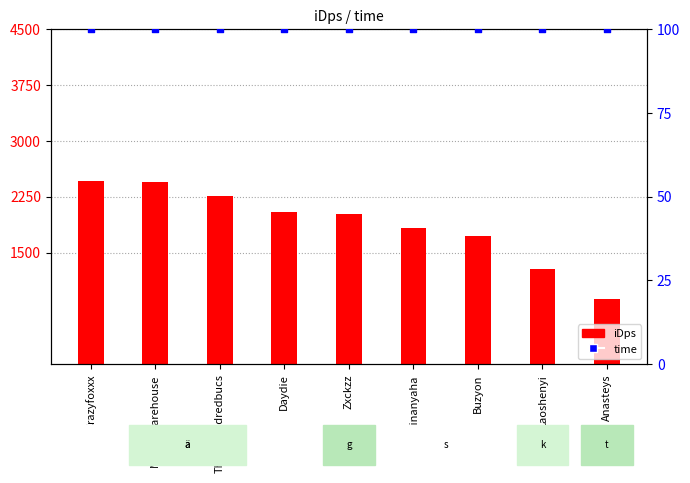

Which series has the largest total across all categories?

iDps